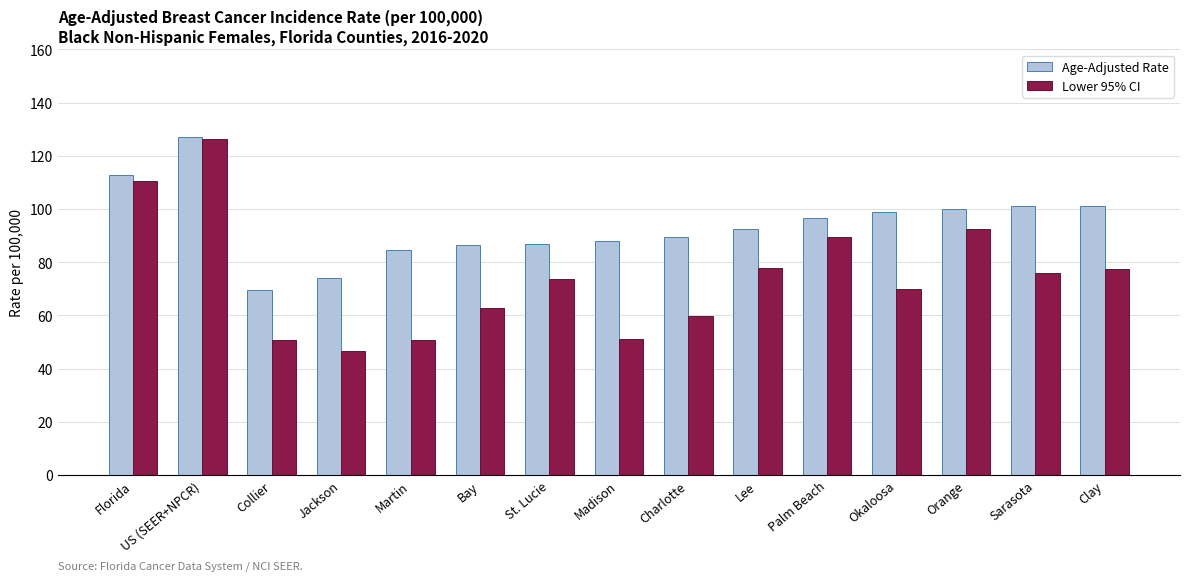

At which label does Age-Adjusted Rate first exceed 92?

Florida